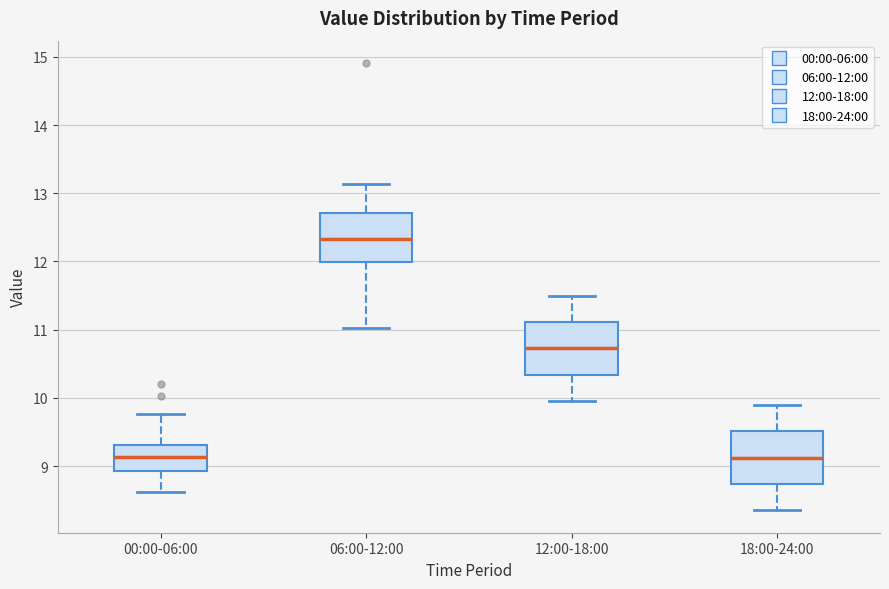

Reading left to right, read every box against the y-axis: the position of its median line, the range the box covers, and the ends of its whiskers. The values are not printed on the chart, so give them approximately, as read against the axis.

00:00-06:00: median 9.1, box 8.9 to 9.3, whiskers 8.6 to 9.8
06:00-12:00: median 12.3, box 12.0 to 12.7, whiskers 11.0 to 13.1
12:00-18:00: median 10.7, box 10.3 to 11.1, whiskers 10.0 to 11.5
18:00-24:00: median 9.1, box 8.7 to 9.5, whiskers 8.4 to 9.9